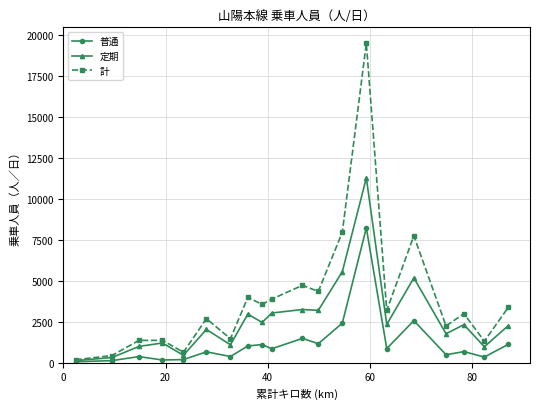

Which series has the largest total across all categories?

計